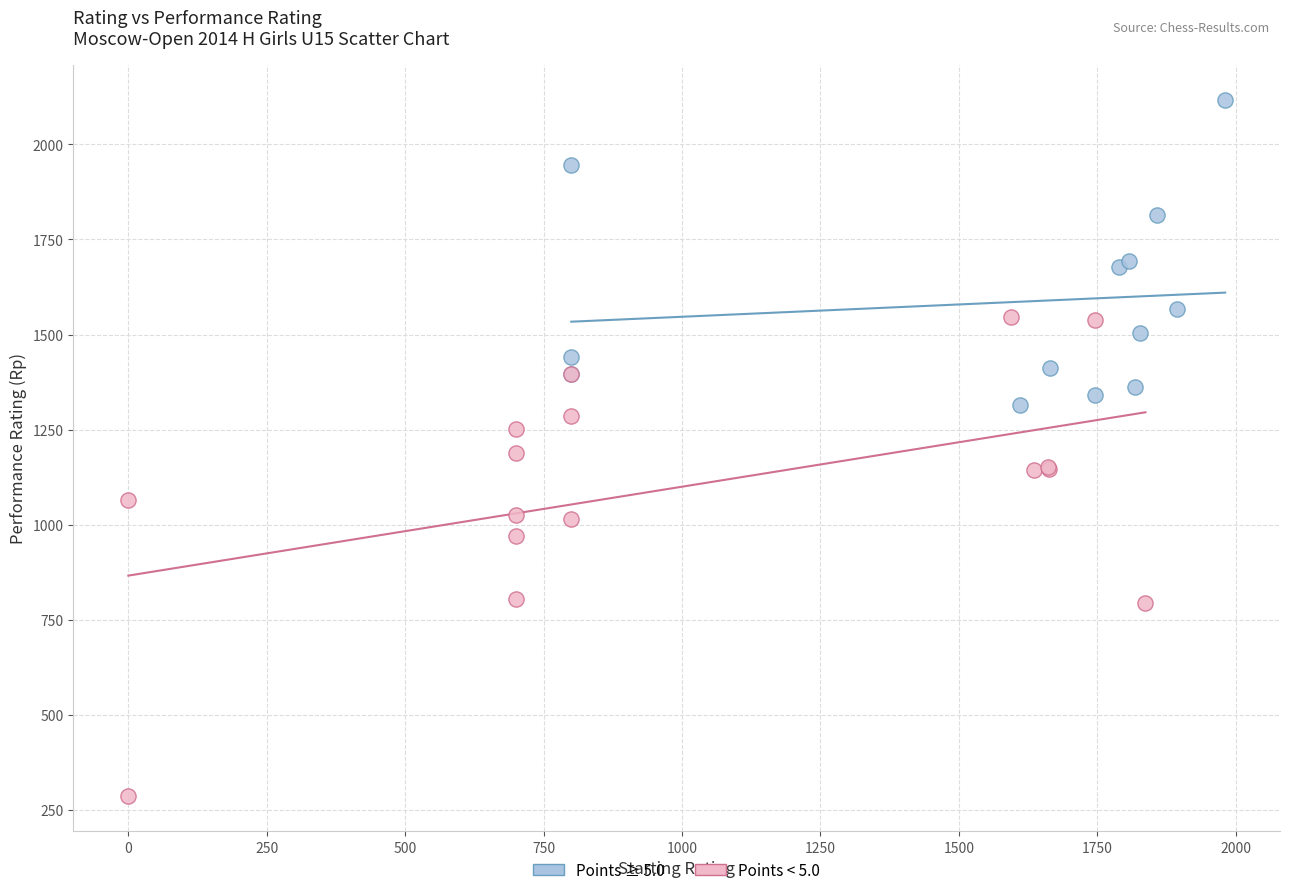

Which series contains the highest Y value?

Points ≥ 5.0